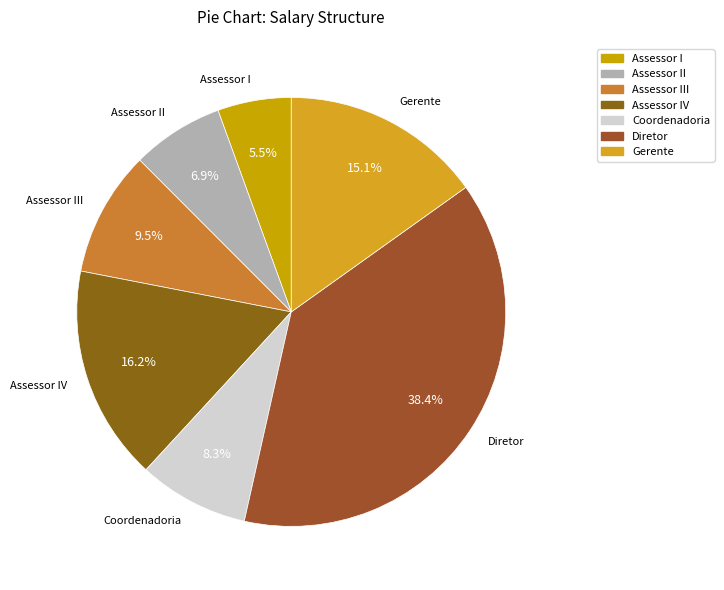

Count the number of slices in the pie.

7